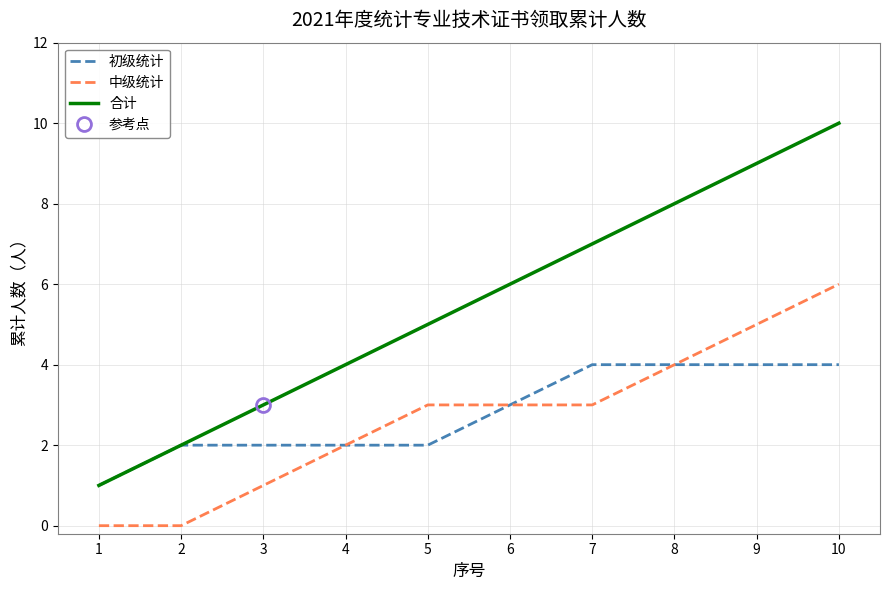

The value of 中级统计 at 2 is 0. True or false?

True